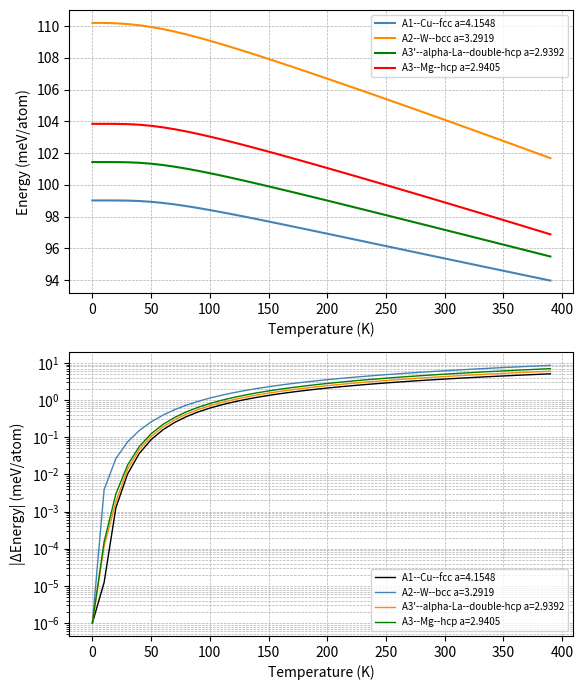

What is the label of the 4th point from the left?

100